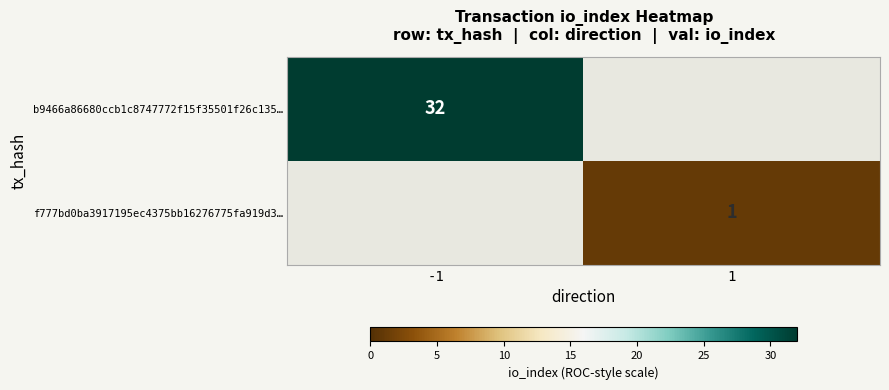

How many series are shown in this chart?

2